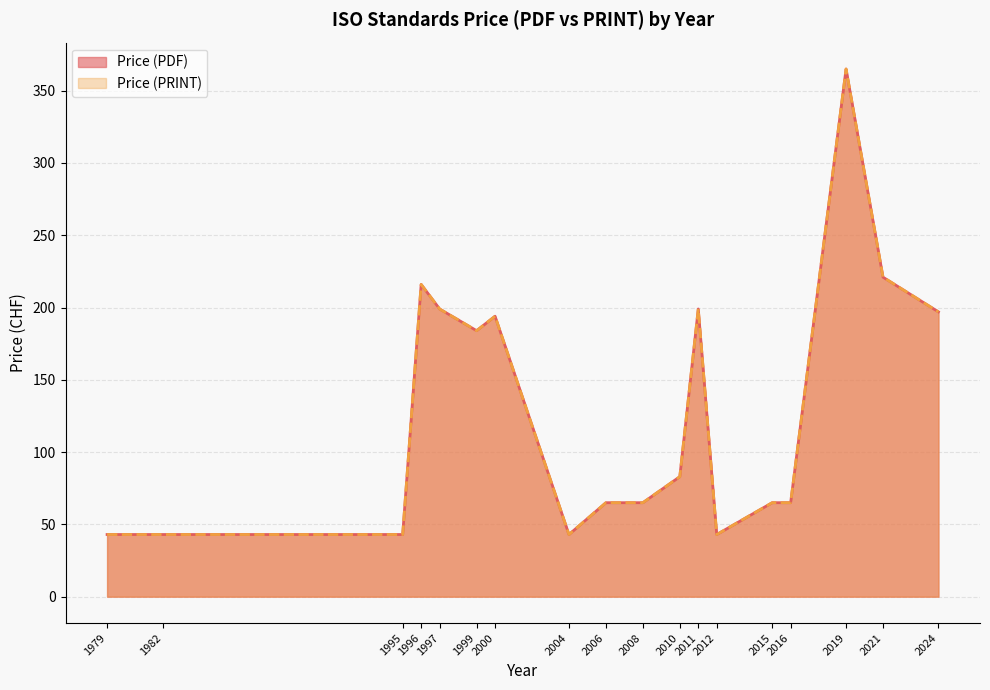

Does the chart have visible grid lines?

Yes